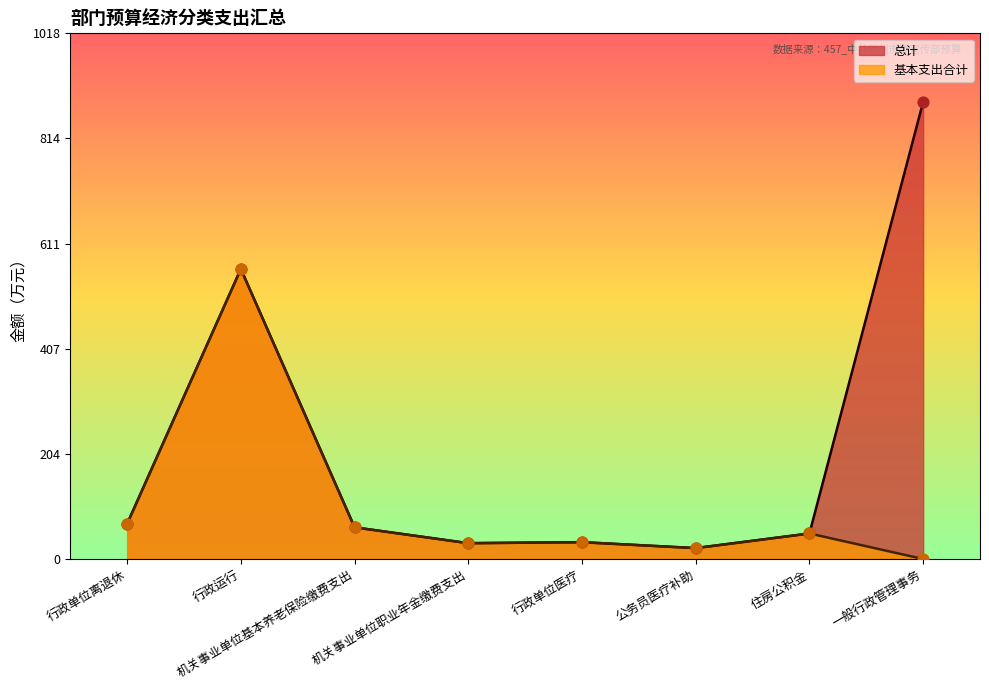

Which series reaches the minimum Y coordinate?

基本支出合计